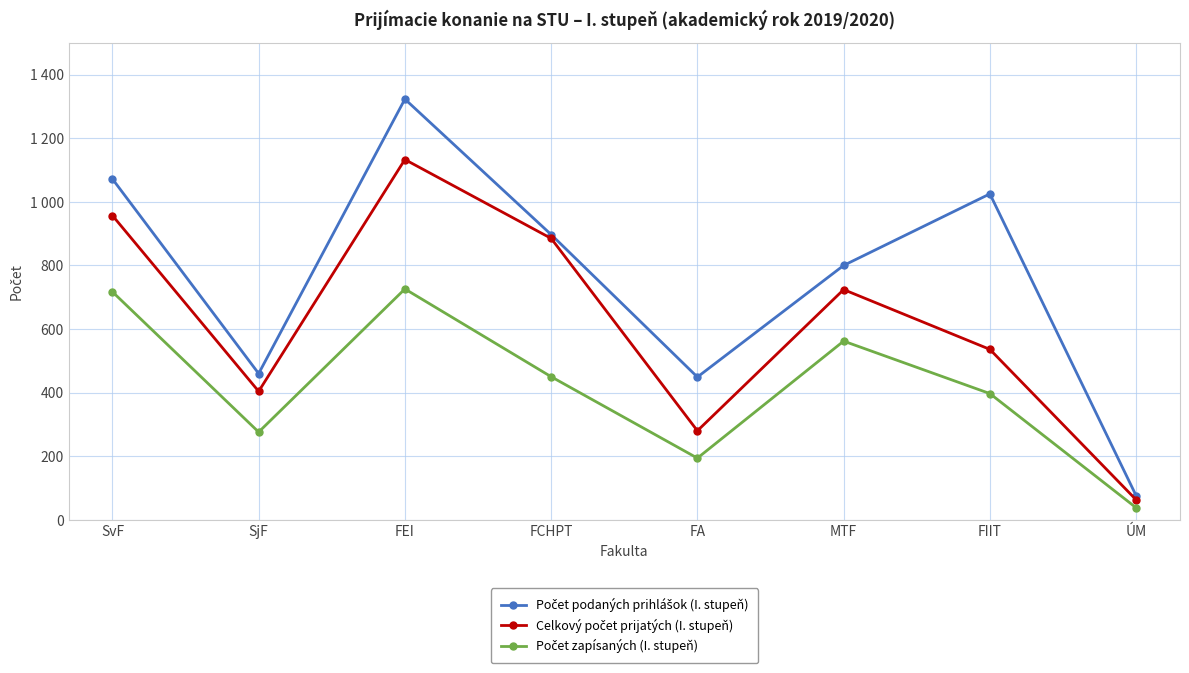

How many interior local peaks does the Počet podaných prihlášok (I. stupeň) series have?

2